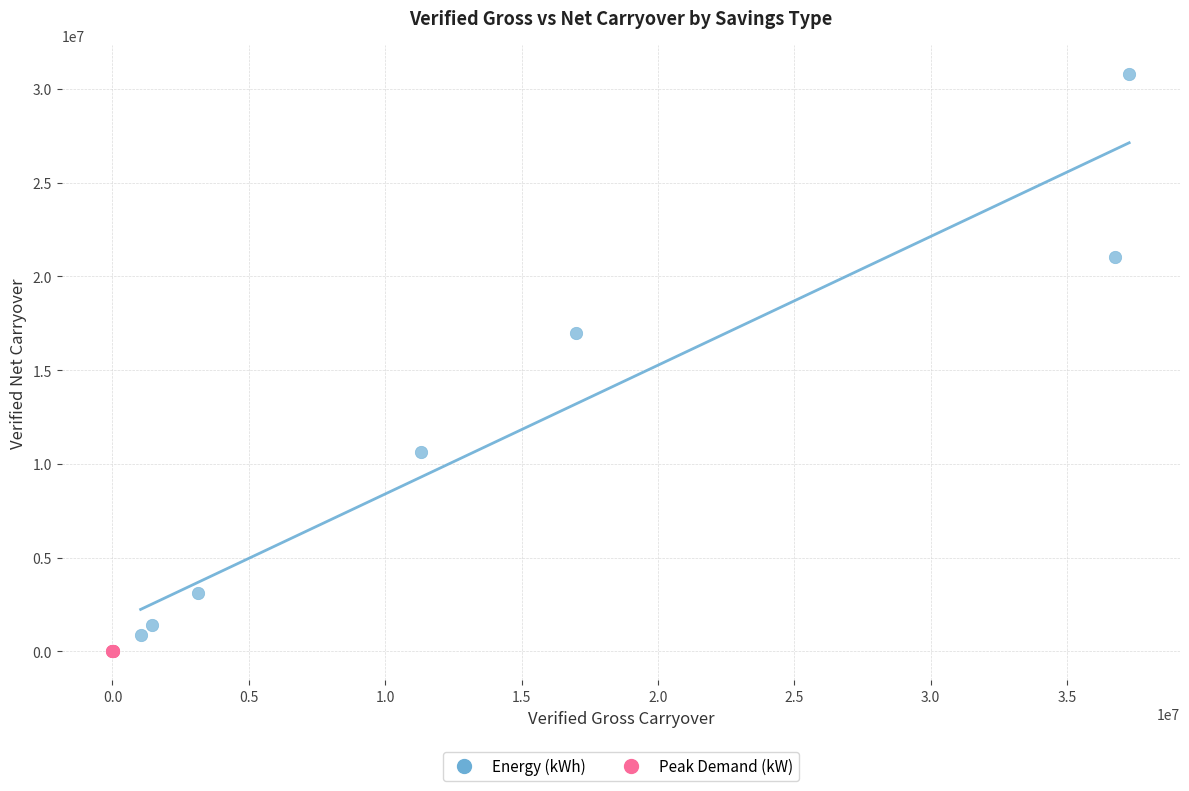

Which series has the widest spread of Y values?

Energy (kWh)